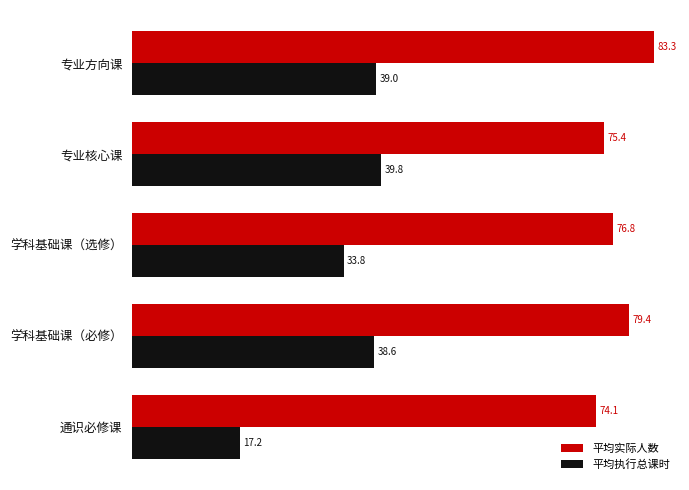

Which series has the largest range (max minus min)?

平均执行总课时